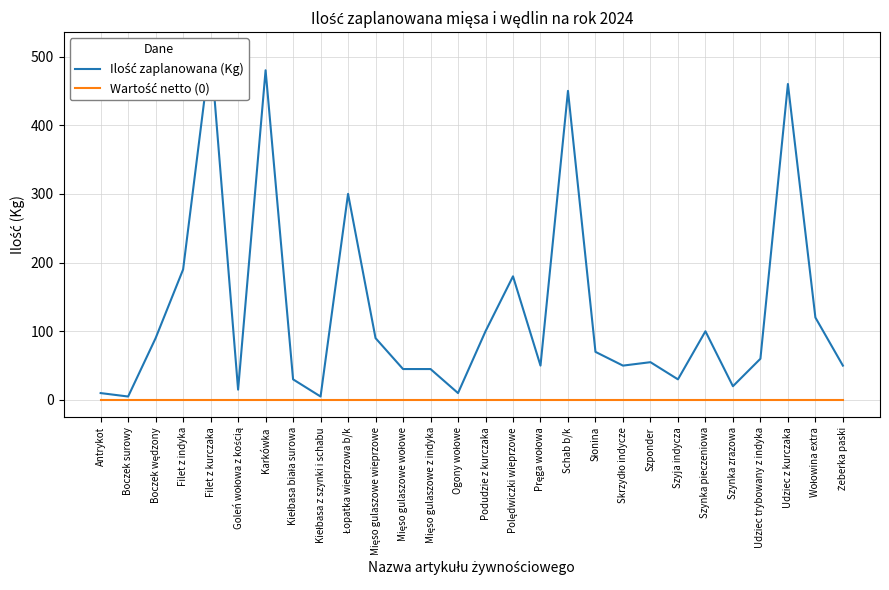

What is the highest value of the Ilość zaplanowana (Kg) series?

510